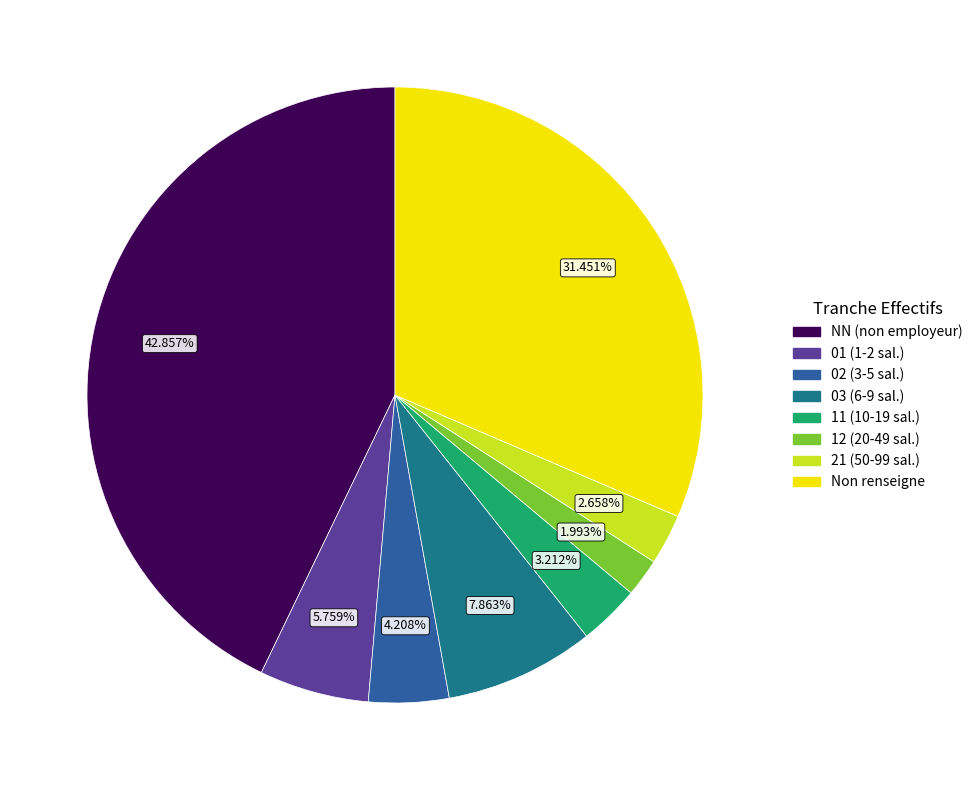

Which category has the biggest portion of the pie?

NN (non employeur)